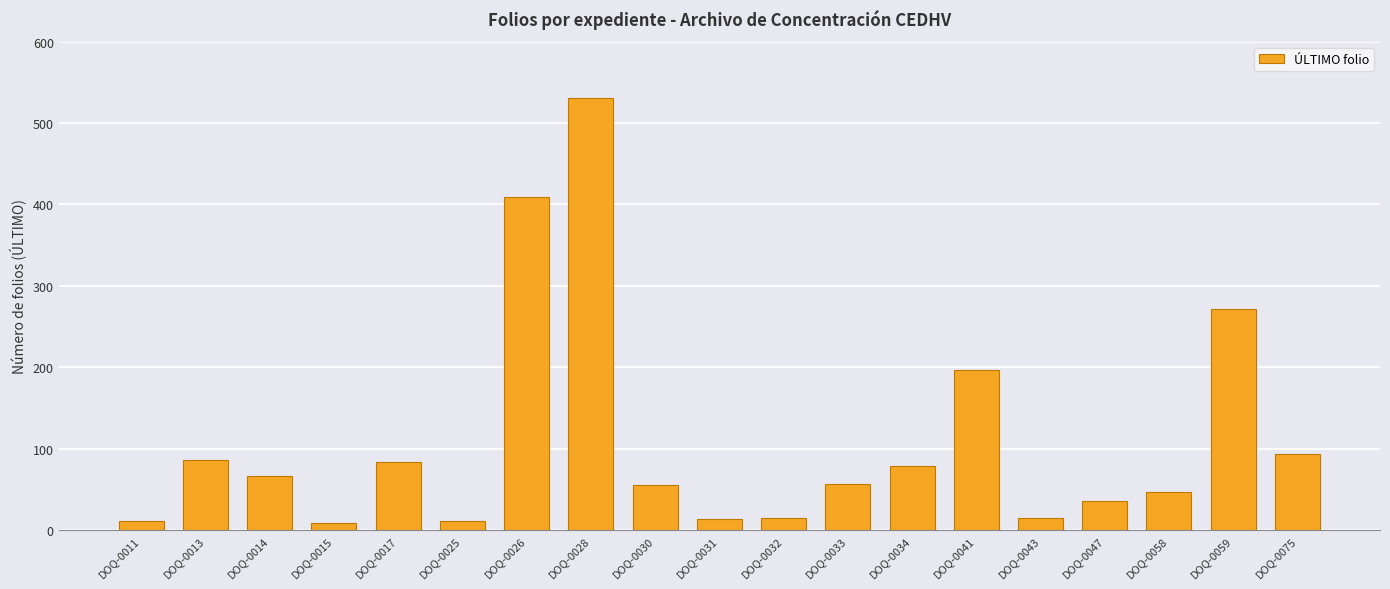

What is the value of the 12th bar from the left?

57